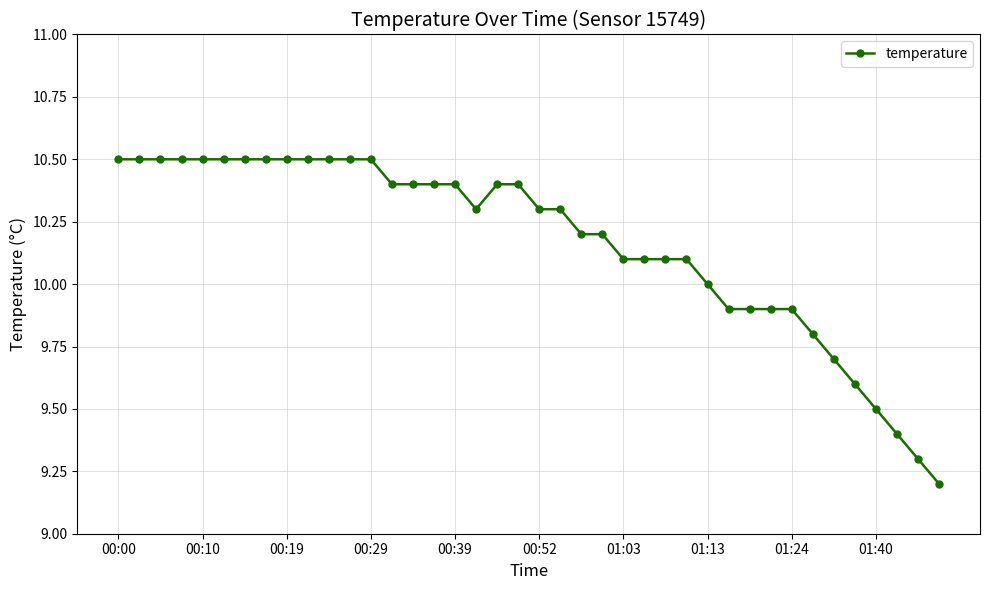

What is the value of the 12th point from the left?

10.5